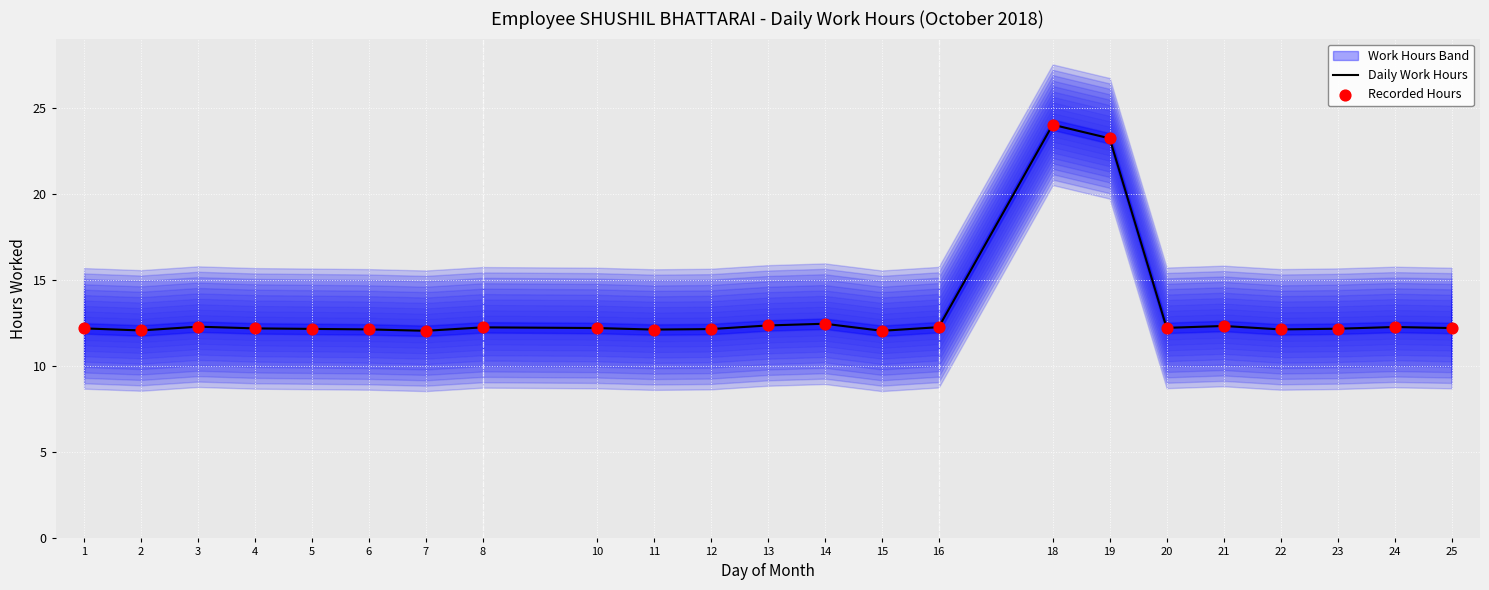

What is the lowest value of the Daily Work Hours series?

12.1